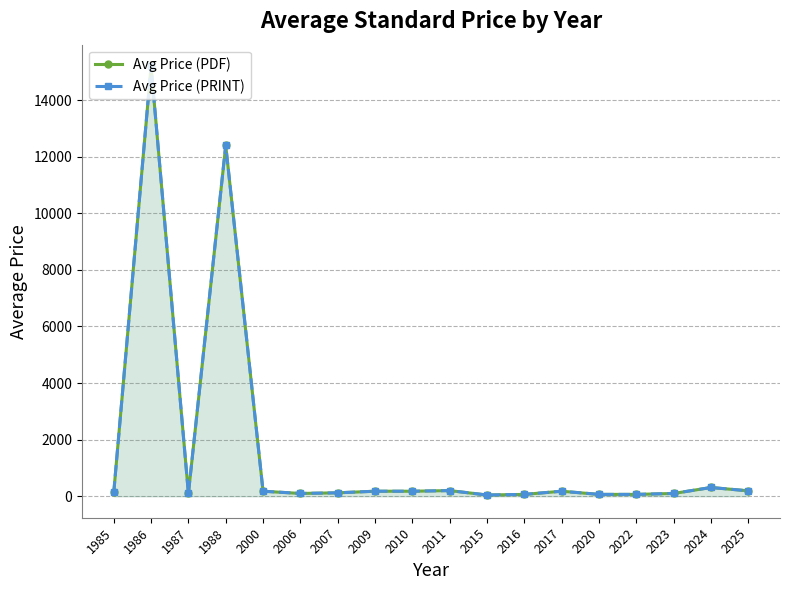

What is the highest value of the Avg Price (PDF) series?

15200.0